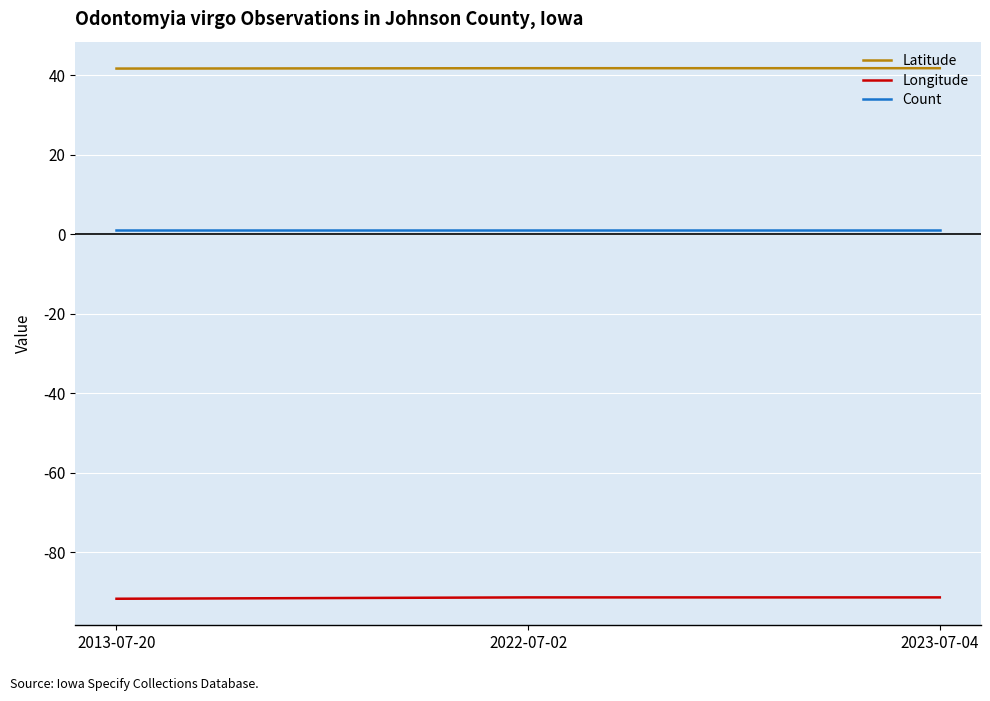

The value of Latitude at 2023-07-04 is 41.8. True or false?

True